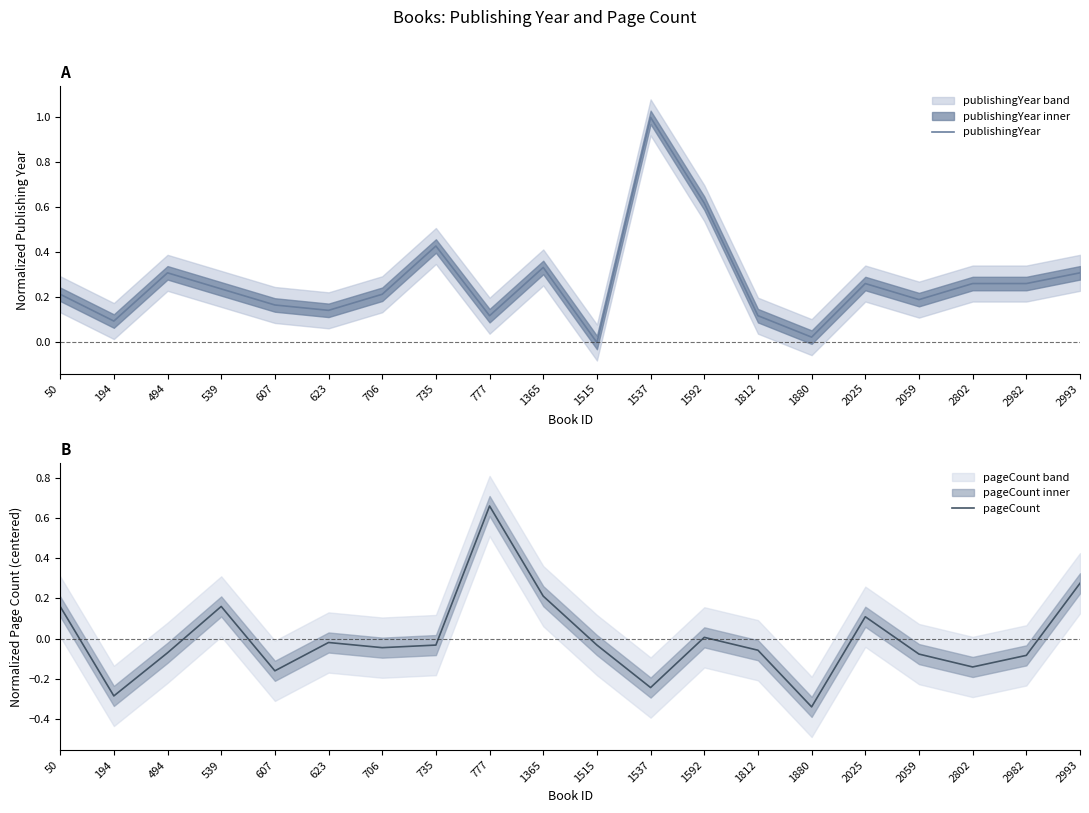

What is the greatest value displayed?

1.0